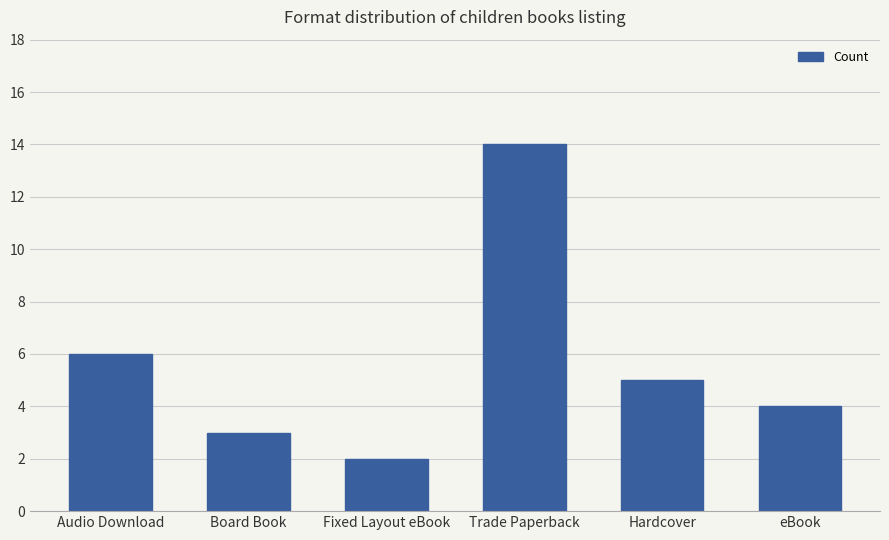

List the labels in order of value, smallest first.

Fixed Layout eBook, Board Book, eBook, Hardcover, Audio Download, Trade Paperback